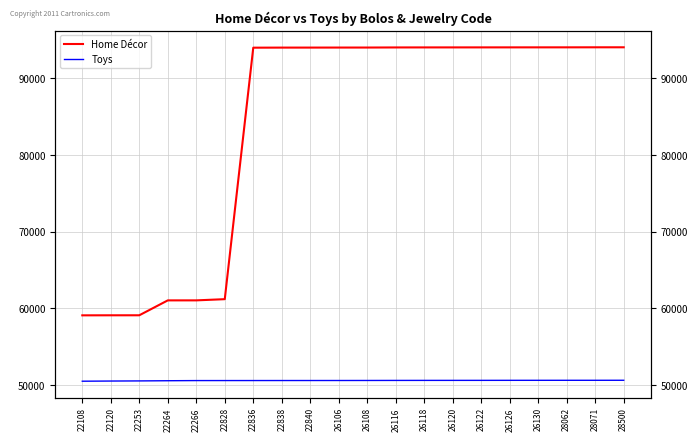

List the series in order of their overall mean, highest first.

Home Décor, Toys